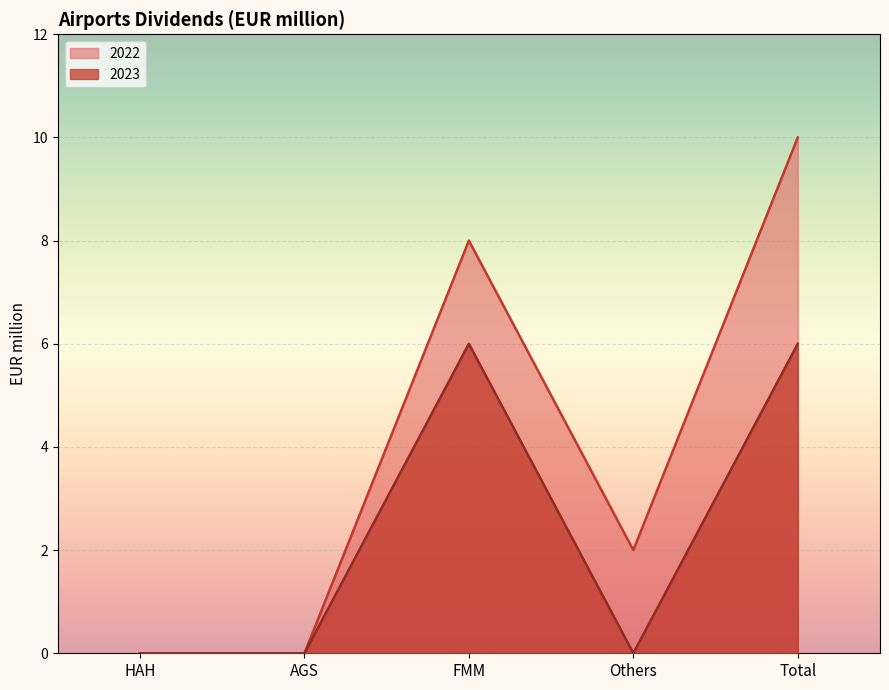

Which series has the widest spread of values?

2022